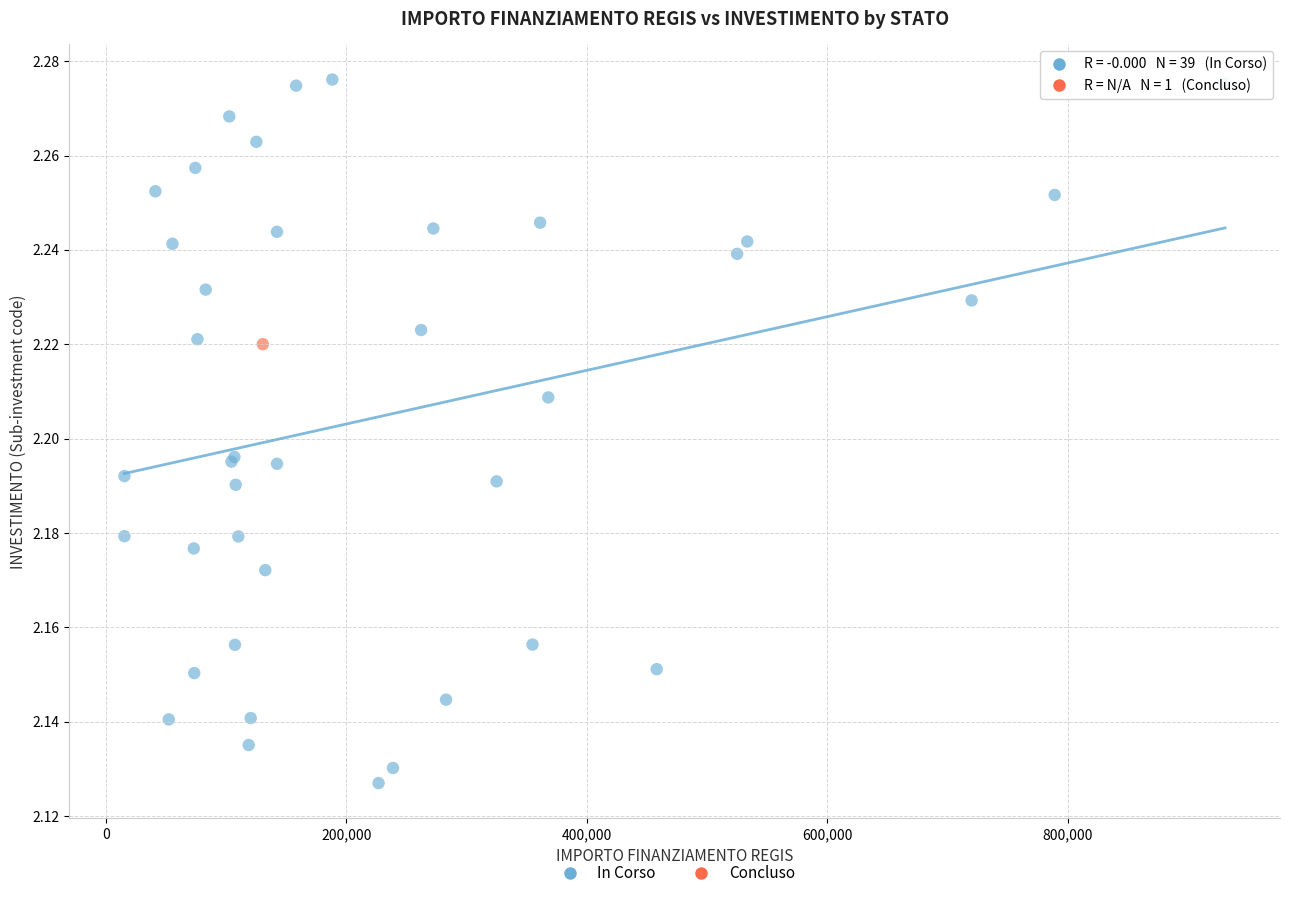

What are all the series names shown in the legend?

In Corso, Concluso